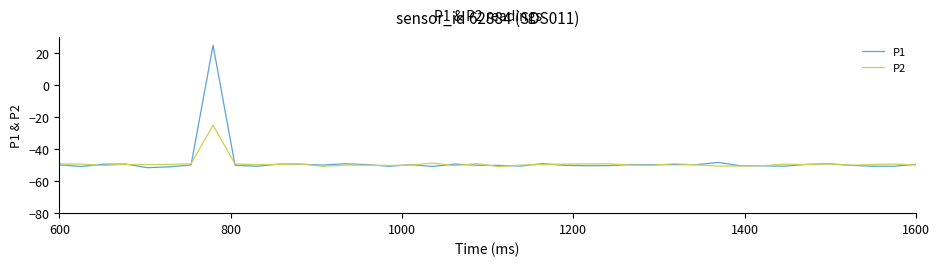

How many negative values does the P1 series have?

39